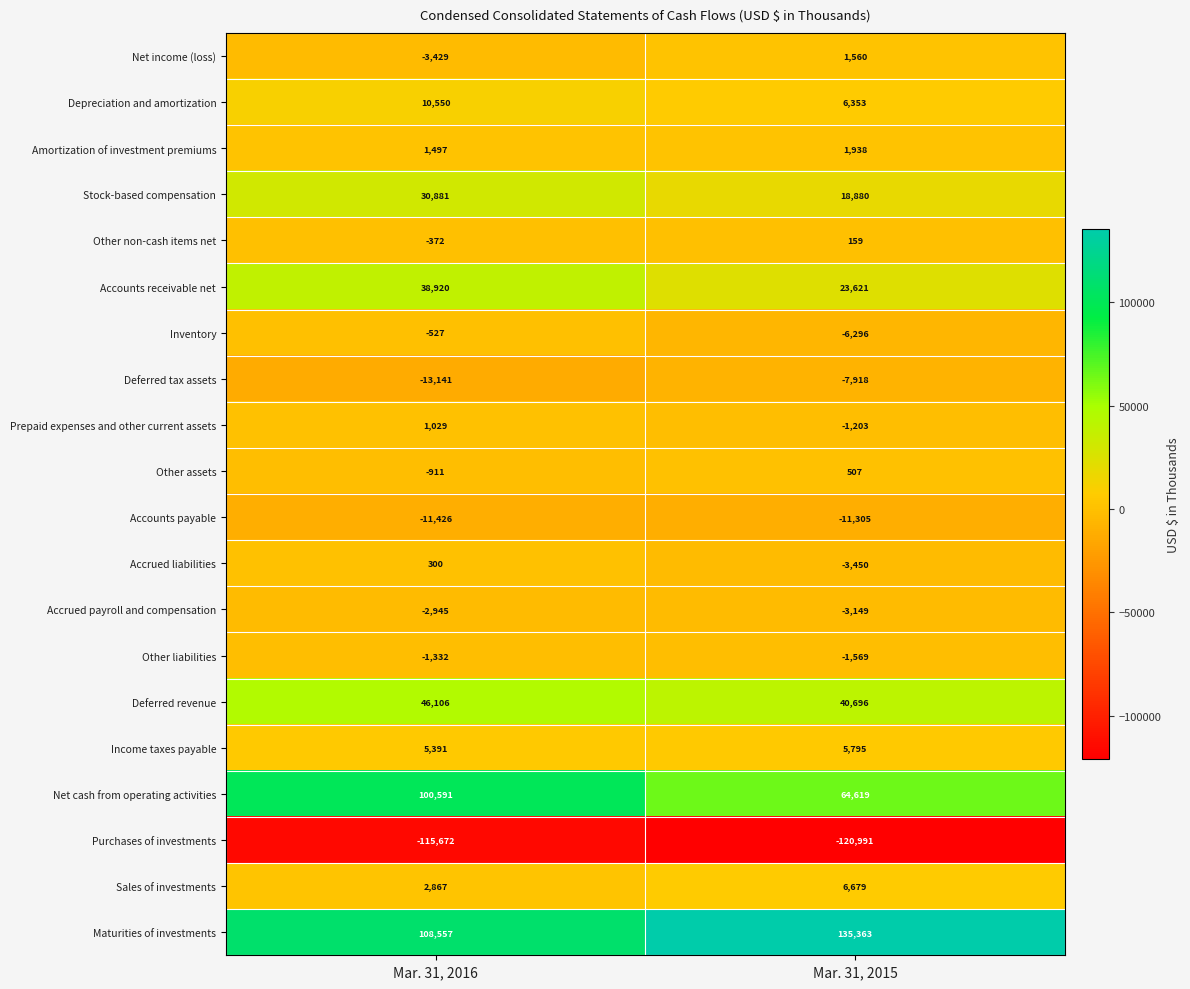

The Accrued liabilities series shows -2214 at Mar. 31, 2015. True or false?

False